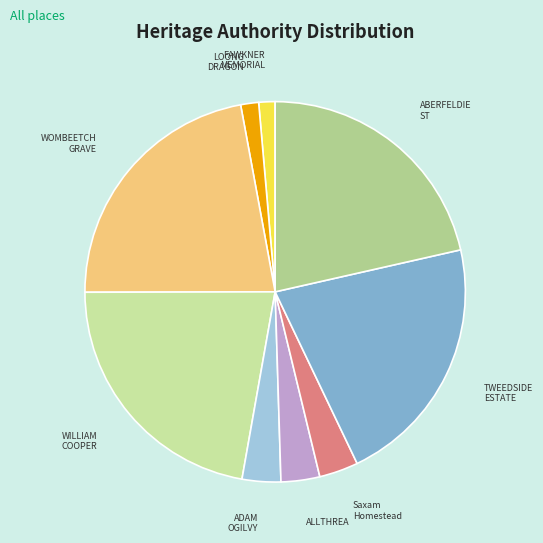

Count the number of slices in the pie.

9